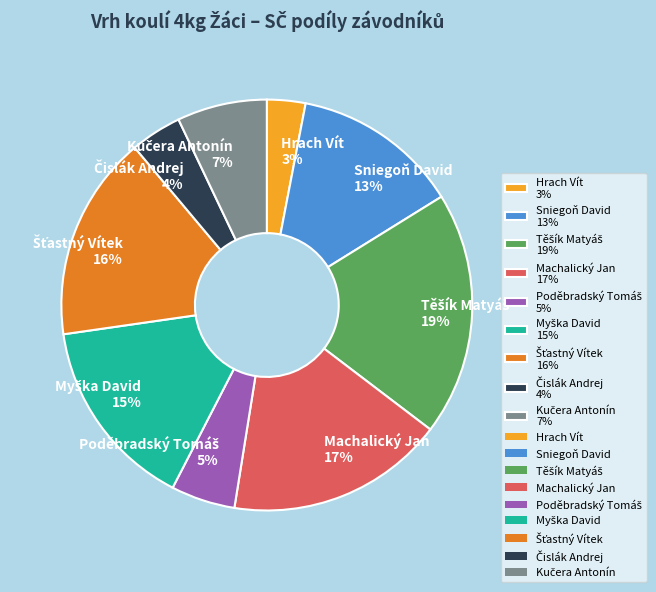

Is it true that Machalický Jan is 17% of the pie?

True